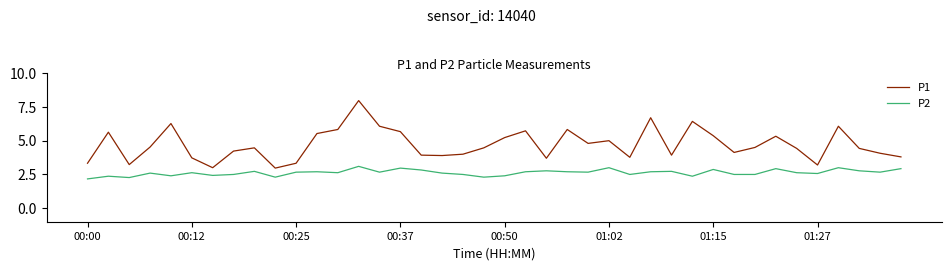

How many interior local valleys does the P1 series have?

10